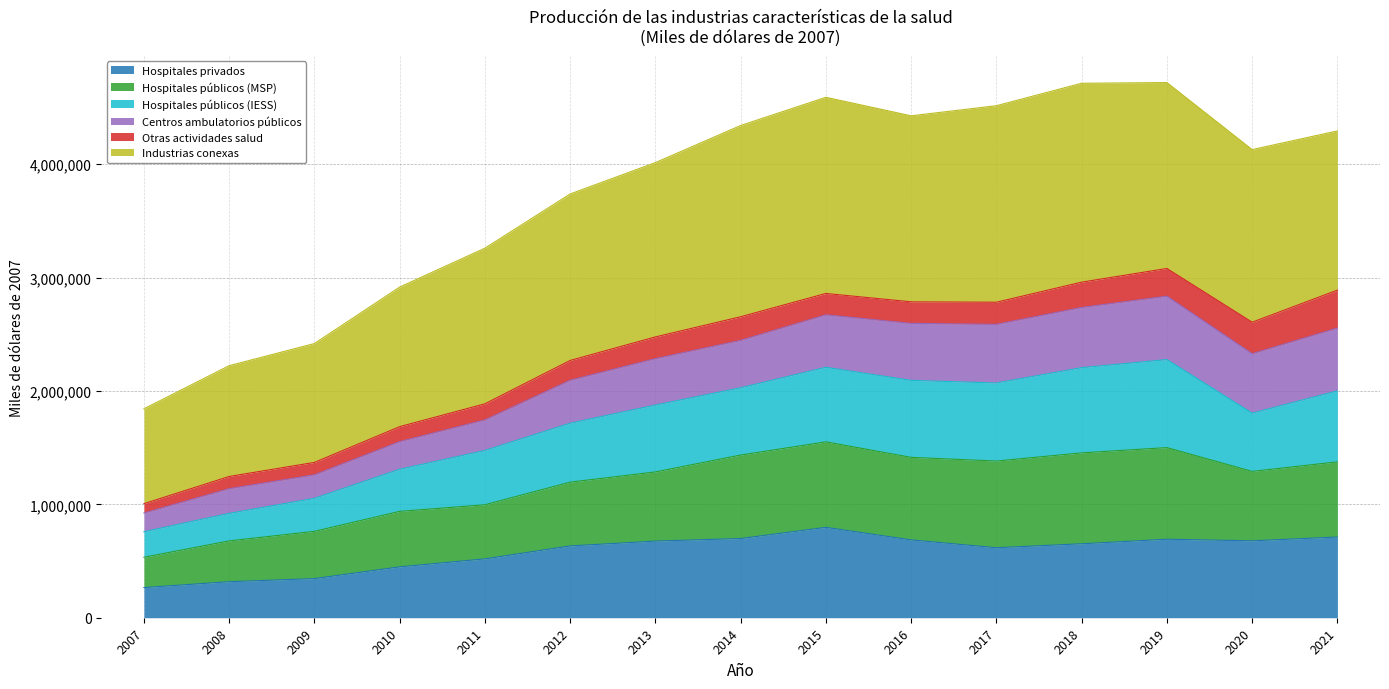

What is the total value across all series at 2021?

4293175